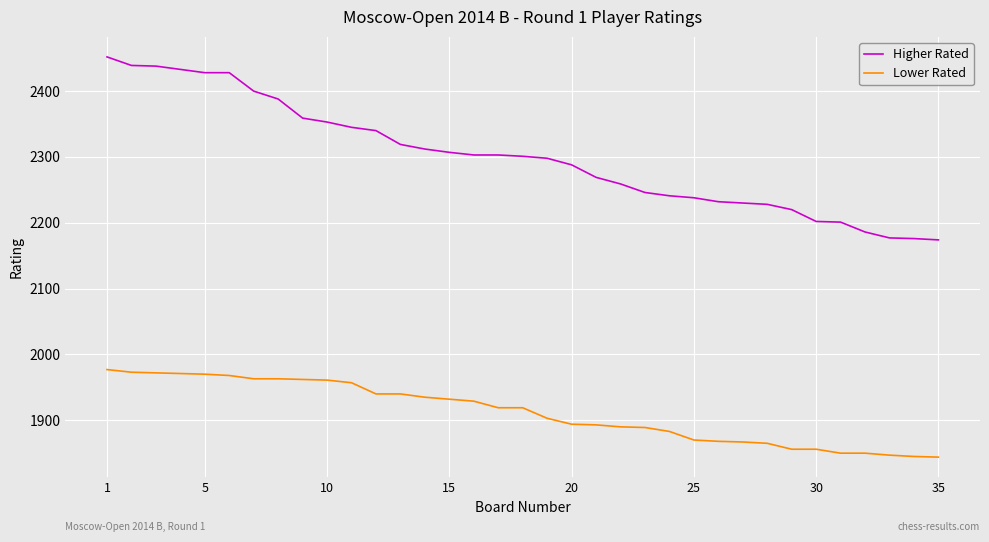

Which series has the largest range (max minus min)?

Higher Rated